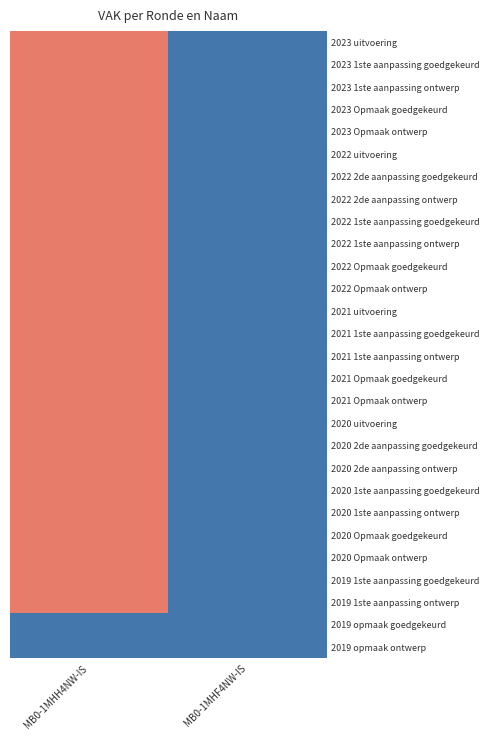

Reading left to right, transcribe all the data shown in this chart.

2023 uitvoering: MB0-1MHH4NW-IS=5000	MB0-1MHF4NW-IS=0
2023 1ste aanpassing goedgekeurd: MB0-1MHH4NW-IS=5000	MB0-1MHF4NW-IS=0
2023 1ste aanpassing ontwerp: MB0-1MHH4NW-IS=5000	MB0-1MHF4NW-IS=0
2023 Opmaak goedgekeurd: MB0-1MHH4NW-IS=5000	MB0-1MHF4NW-IS=0
2023 Opmaak ontwerp: MB0-1MHH4NW-IS=5000	MB0-1MHF4NW-IS=0
2022 uitvoering: MB0-1MHH4NW-IS=5000	MB0-1MHF4NW-IS=0
2022 2de aanpassing goedgekeurd: MB0-1MHH4NW-IS=5000	MB0-1MHF4NW-IS=0
2022 2de aanpassing ontwerp: MB0-1MHH4NW-IS=5000	MB0-1MHF4NW-IS=0
2022 1ste aanpassing goedgekeurd: MB0-1MHH4NW-IS=5000	MB0-1MHF4NW-IS=0
2022 1ste aanpassing ontwerp: MB0-1MHH4NW-IS=5000	MB0-1MHF4NW-IS=0
2022 Opmaak goedgekeurd: MB0-1MHH4NW-IS=5000	MB0-1MHF4NW-IS=0
2022 Opmaak ontwerp: MB0-1MHH4NW-IS=5000	MB0-1MHF4NW-IS=0
2021 uitvoering: MB0-1MHH4NW-IS=5000	MB0-1MHF4NW-IS=0
2021 1ste aanpassing goedgekeurd: MB0-1MHH4NW-IS=5000	MB0-1MHF4NW-IS=0
2021 1ste aanpassing ontwerp: MB0-1MHH4NW-IS=5000	MB0-1MHF4NW-IS=0
2021 Opmaak goedgekeurd: MB0-1MHH4NW-IS=5000	MB0-1MHF4NW-IS=0
2021 Opmaak ontwerp: MB0-1MHH4NW-IS=5000	MB0-1MHF4NW-IS=0
2020 uitvoering: MB0-1MHH4NW-IS=5000	MB0-1MHF4NW-IS=0
2020 2de aanpassing goedgekeurd: MB0-1MHH4NW-IS=5000	MB0-1MHF4NW-IS=0
2020 2de aanpassing ontwerp: MB0-1MHH4NW-IS=5000	MB0-1MHF4NW-IS=0
2020 1ste aanpassing goedgekeurd: MB0-1MHH4NW-IS=5000	MB0-1MHF4NW-IS=0
2020 1ste aanpassing ontwerp: MB0-1MHH4NW-IS=5000	MB0-1MHF4NW-IS=0
2020 Opmaak goedgekeurd: MB0-1MHH4NW-IS=5000	MB0-1MHF4NW-IS=0
2020 Opmaak ontwerp: MB0-1MHH4NW-IS=5000	MB0-1MHF4NW-IS=0
2019 1ste aanpassing goedgekeurd: MB0-1MHH4NW-IS=5000	MB0-1MHF4NW-IS=0
2019 1ste aanpassing ontwerp: MB0-1MHH4NW-IS=5000	MB0-1MHF4NW-IS=0
2019 opmaak goedgekeurd: MB0-1MHH4NW-IS=0	MB0-1MHF4NW-IS=0
2019 opmaak ontwerp: MB0-1MHH4NW-IS=0	MB0-1MHF4NW-IS=0